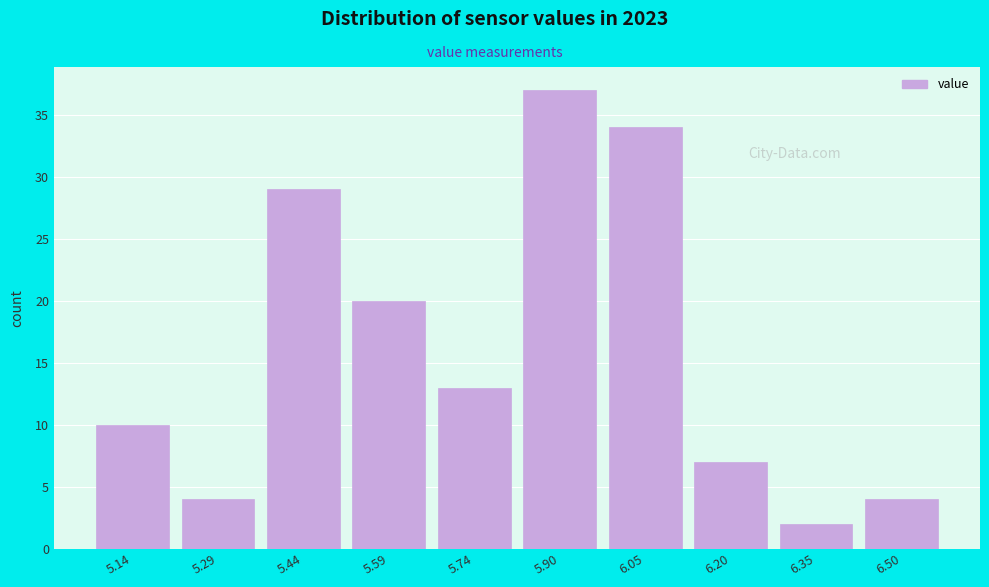

How tall is the bar that spans 5.820 to 5.972 on the x-axis? Neither the bar edges nor the heights are printed on the chart, so give them approximately, as read against the axes.

37